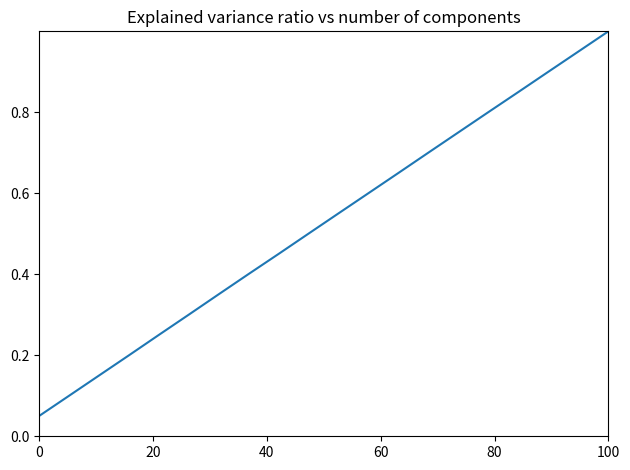

What is the greatest value displayed?

1.0